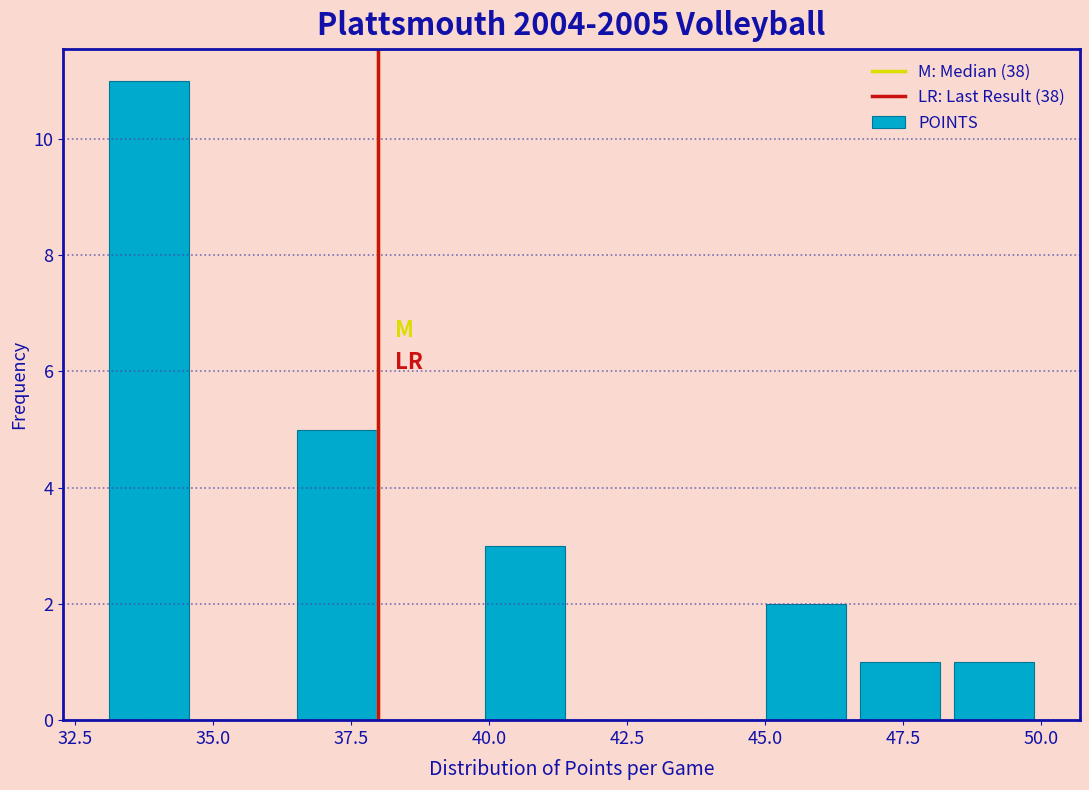

Read against the x-axis, roughly where is the centre of the tallest bar?

34.0